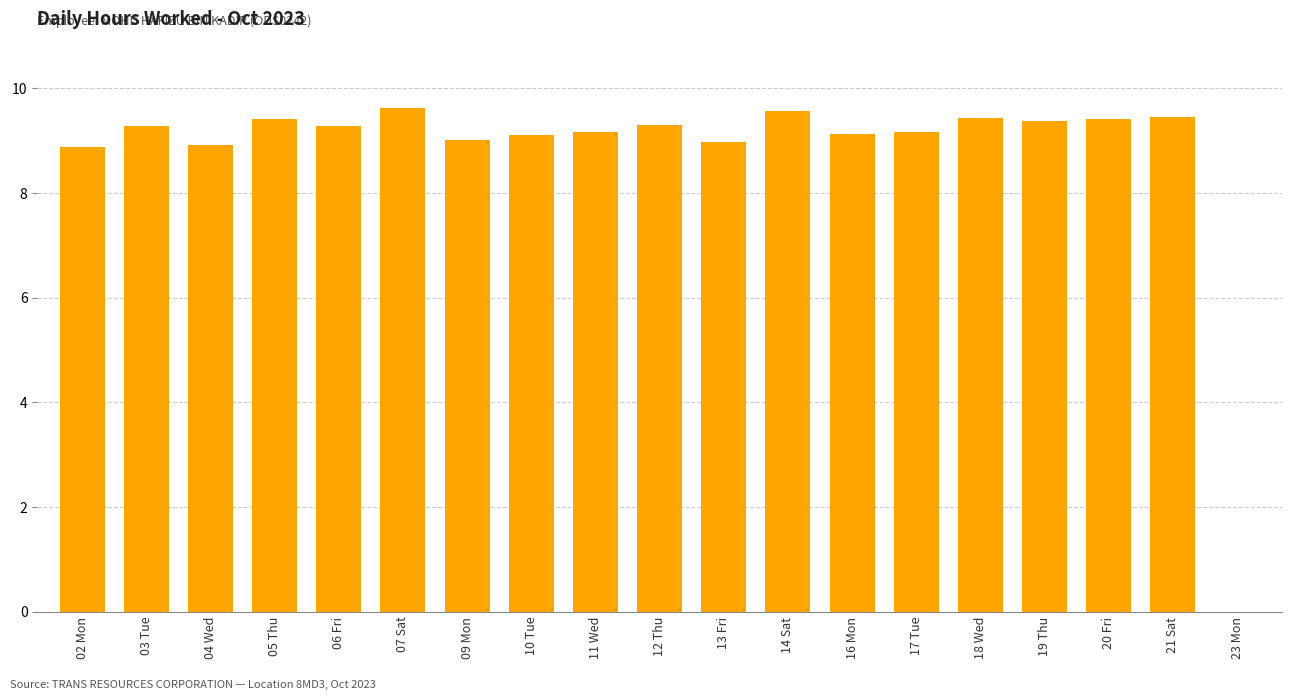

What is the sum of all values?

166.5